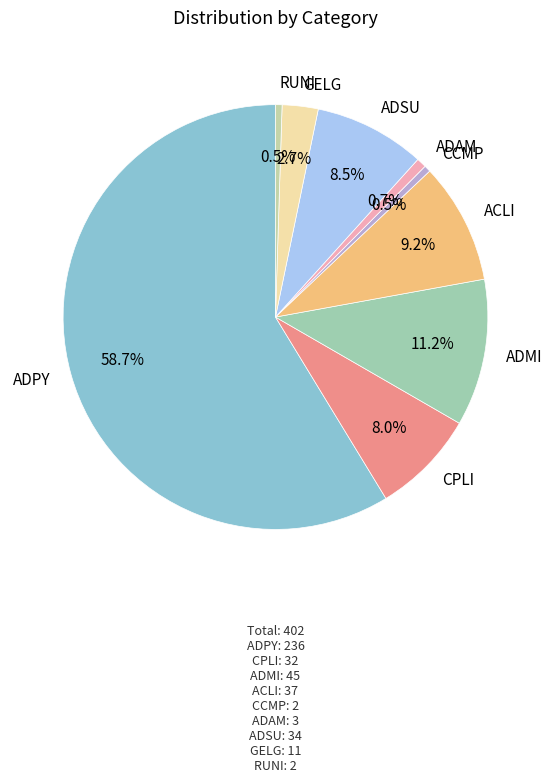

Count the number of slices in the pie.

9